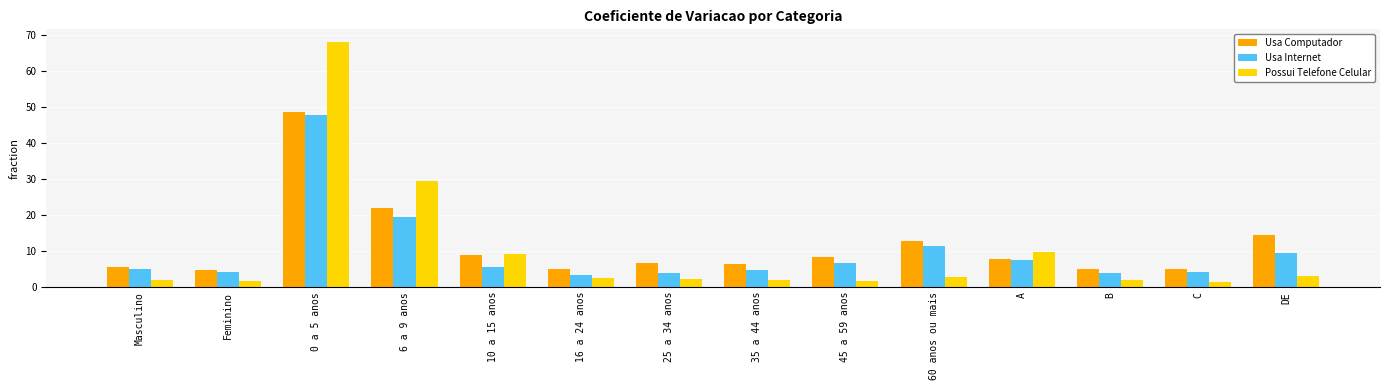

The Usa Internet series shows 47.7 at 0 a 5 anos. True or false?

True